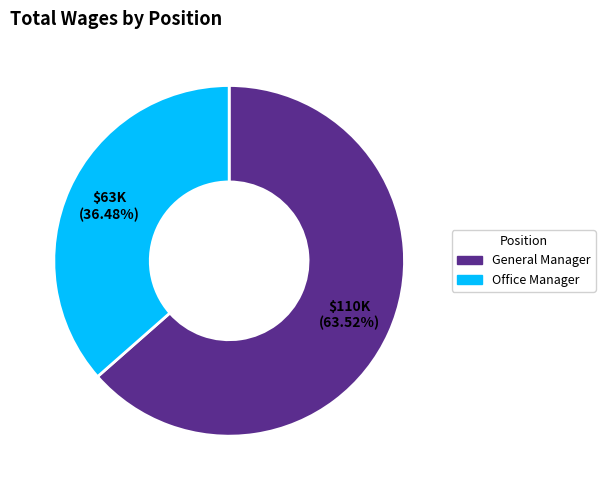

Which category has the smallest portion of the pie?

Office Manager